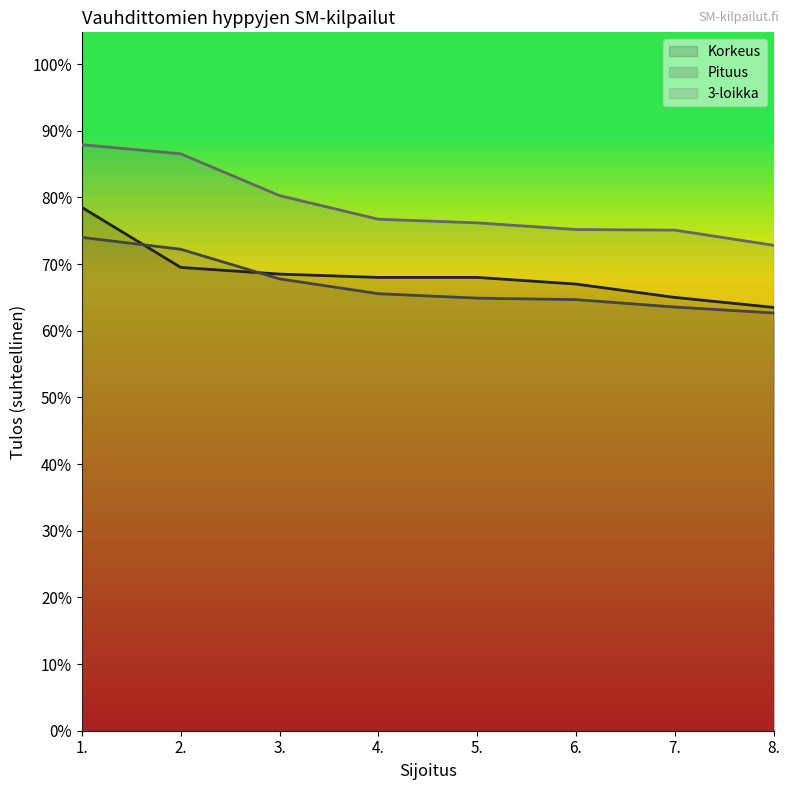

Which series changed the most between 4. and 5.?

Pituus